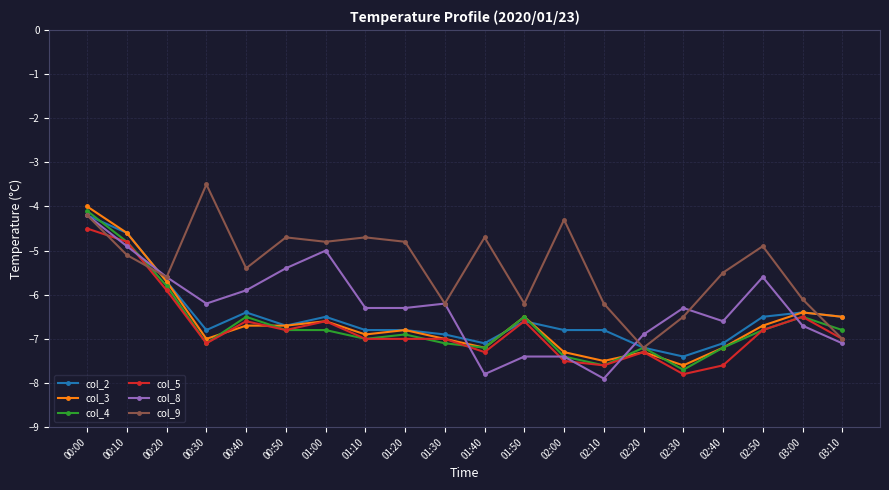

True or false: col_5 and col_8 cross at least once.

True